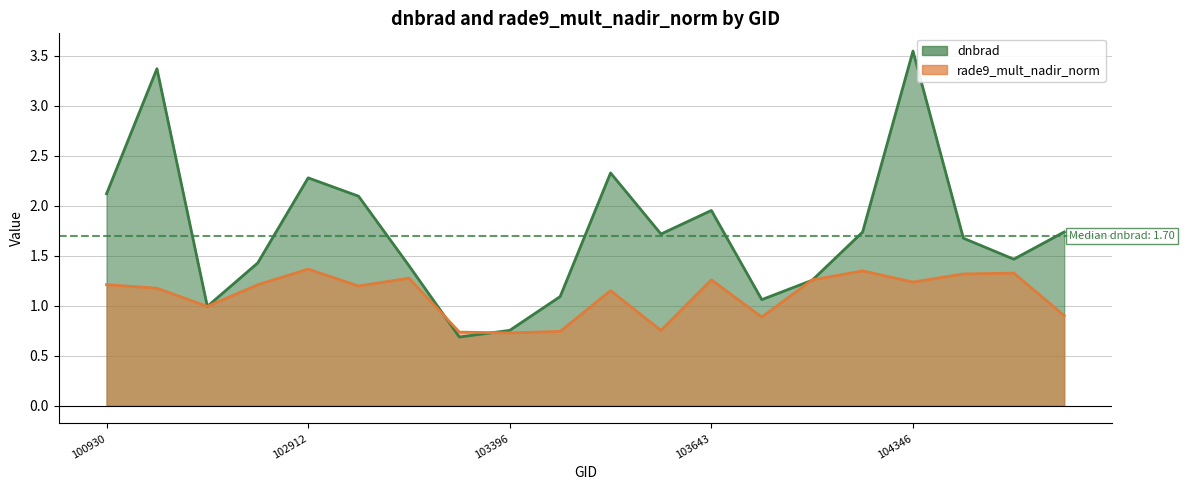

Reading left to right, transcribe all the data shown in this chart.

dnbrad: 2.1	3.4	1.0	1.4	2.3	2.1	1.4	0.7	0.8	1.1	2.3	1.7	2.0	1.1	1.3	1.7	3.5	1.7	1.5	1.7
rade9_mult_nadir_norm: 1.2	1.2	1.0	1.2	1.4	1.2	1.3	0.7	0.7	0.7	1.2	0.8	1.3	0.9	1.3	1.3	1.2	1.3	1.3	0.9